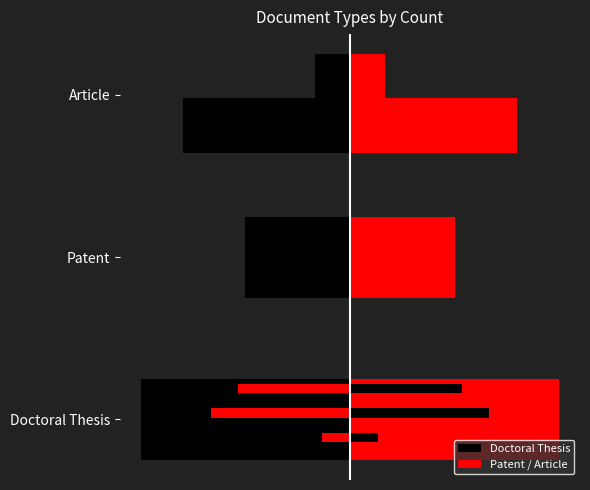

What is the minimum value for Left (black)?

-3.0